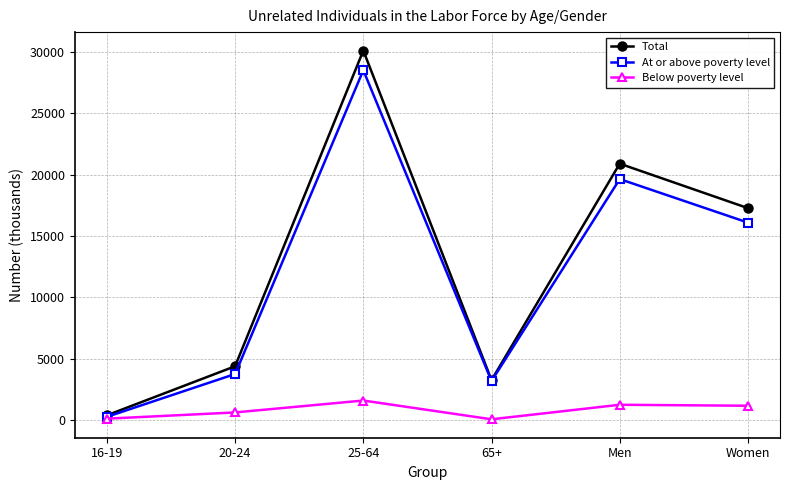

Which category has the highest value in the Total series?

25-64